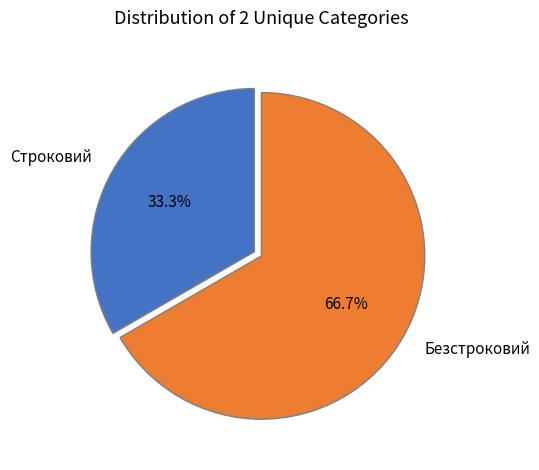

Count the number of slices in the pie.

2